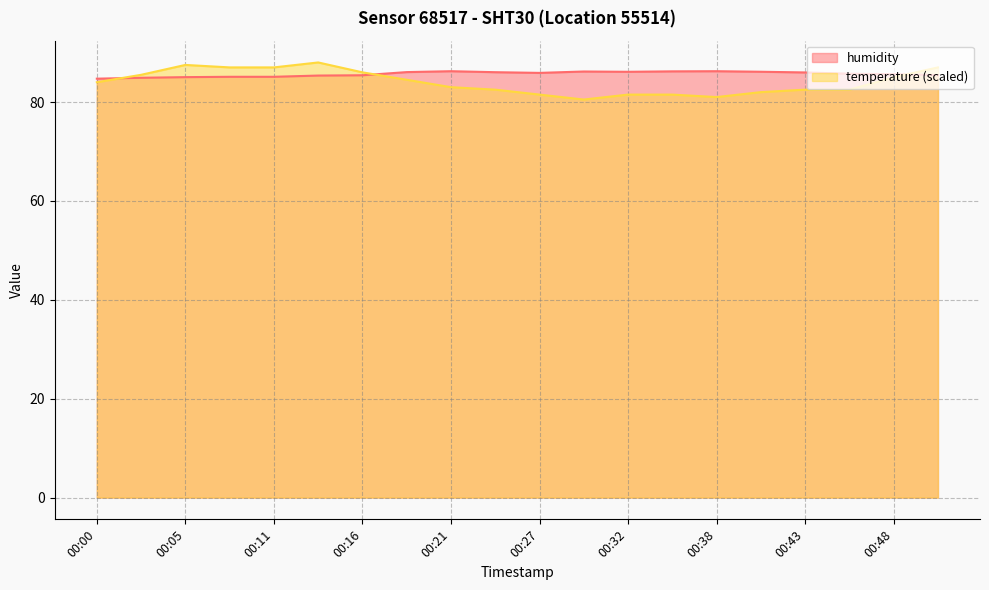

Reading right to left, what are all the values shown in this chart?

humidity: 85.4	85.6	85.7	86.0	86.1	86.2	86.2	86.1	86.2	85.9	86.0	86.2	86.0	85.4	85.3	85.1	85.1	85.0	84.9	84.7
temperature: 87.0	85.0	82.5	82.5	82.0	81.0	81.5	81.5	80.5	81.5	82.5	83.0	84.5	86.0	88.0	87.0	87.0	87.5	85.5	84.0